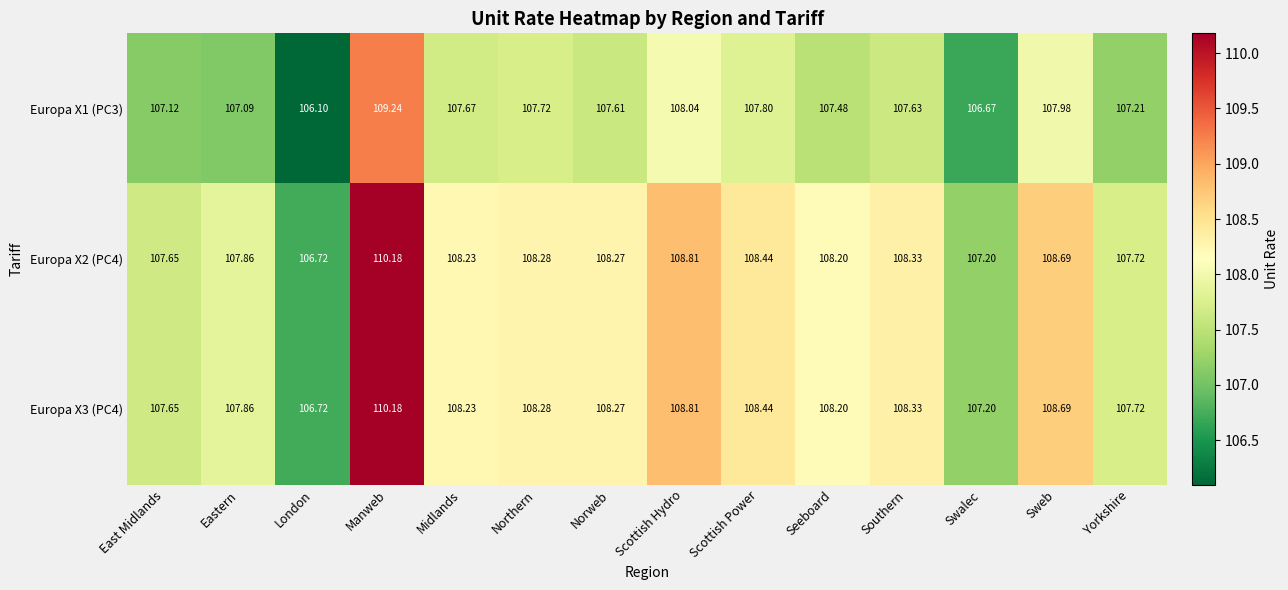

What is the greatest value displayed?

110.2